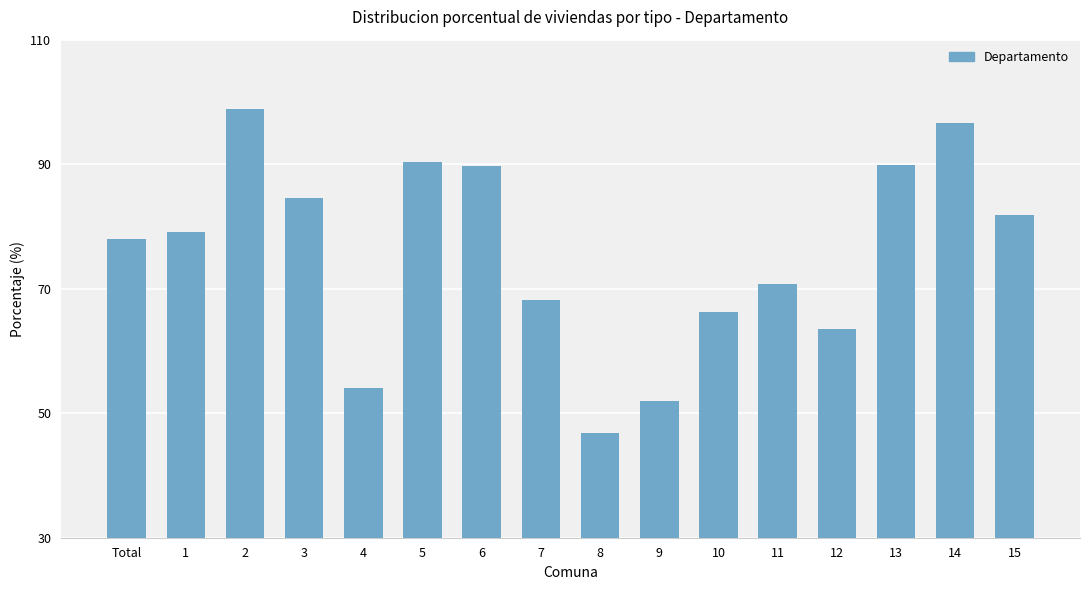

What is the label of the 6th bar from the left?

5